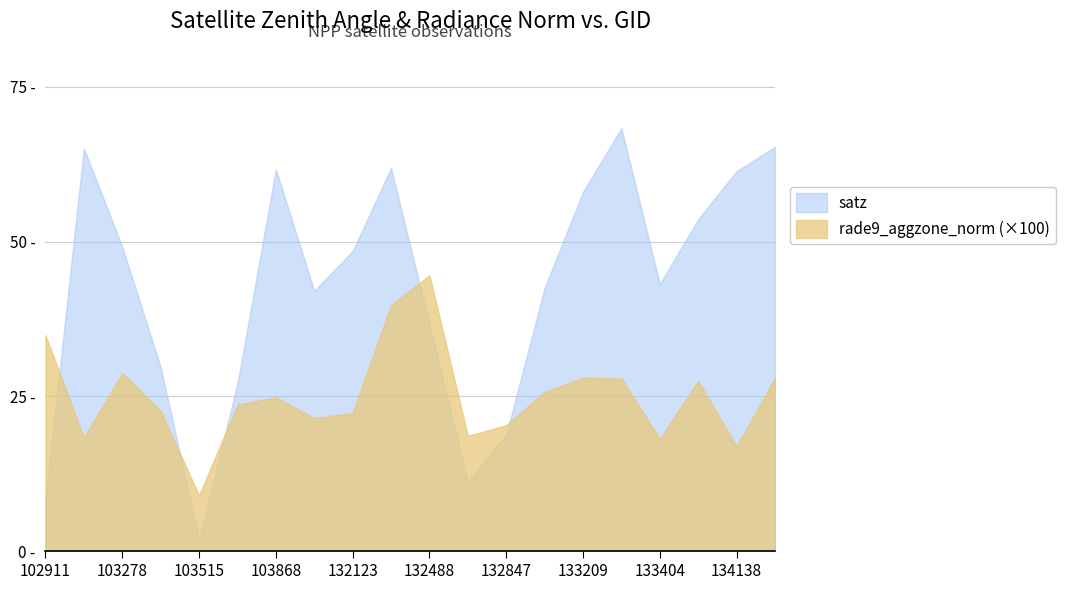

How many lines are shown in the chart?

2